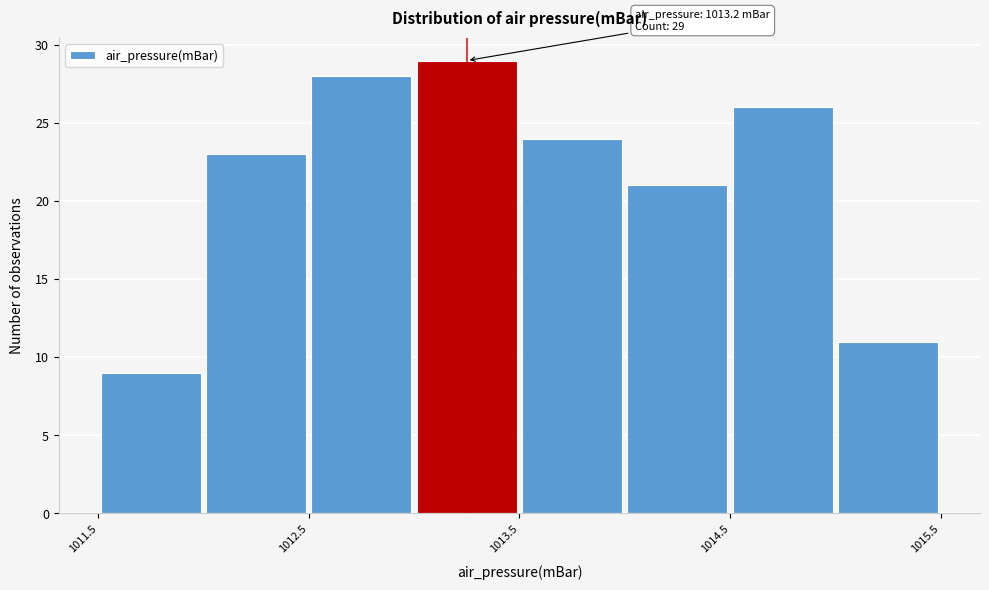

Over which range of the x-axis is the bar tallest?

1013.0 to 1013.5